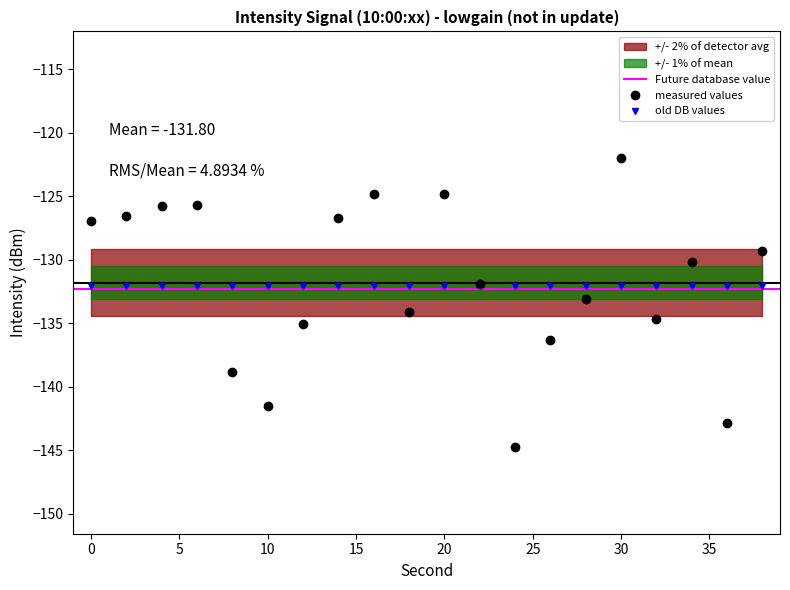

What is the approximate value at 2?

-126.6